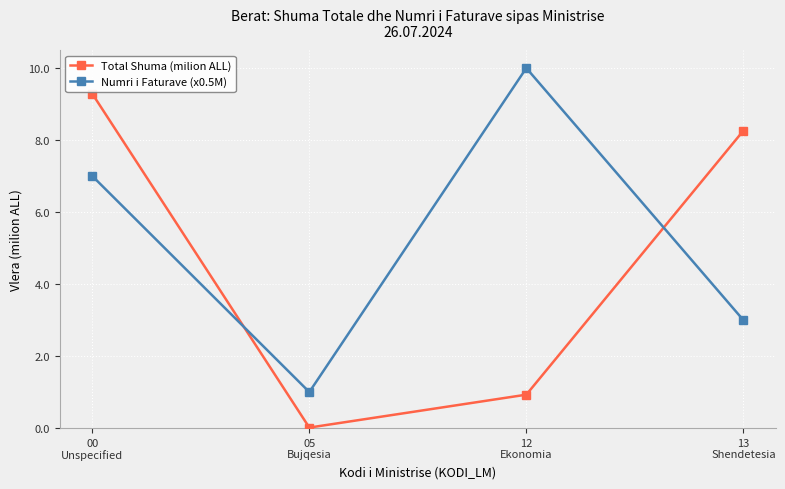

How many data points in Numri i Faturave (x0.5M) are less than 7?

2